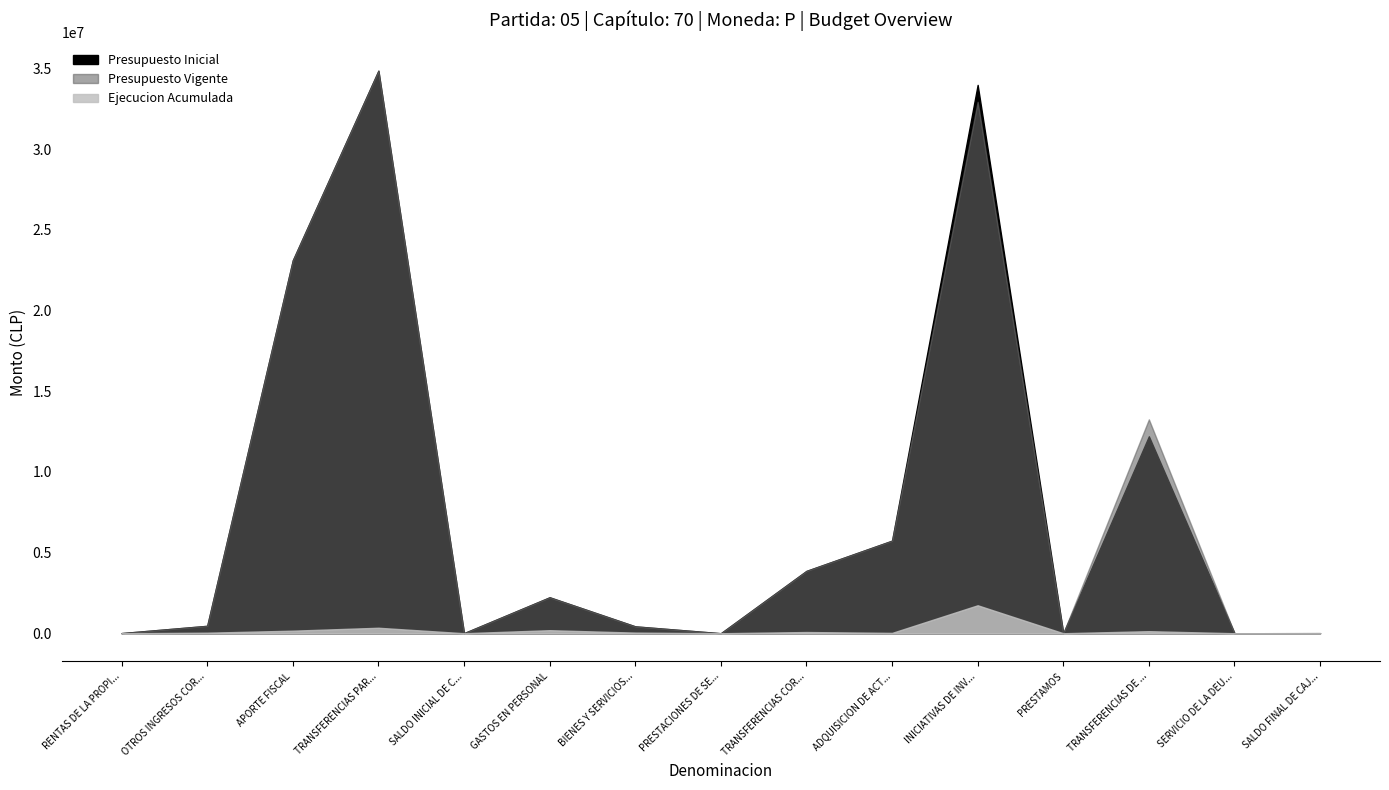

True or false: Ejecucion Acumulada and Presupuesto Vigente cross at least once.

False